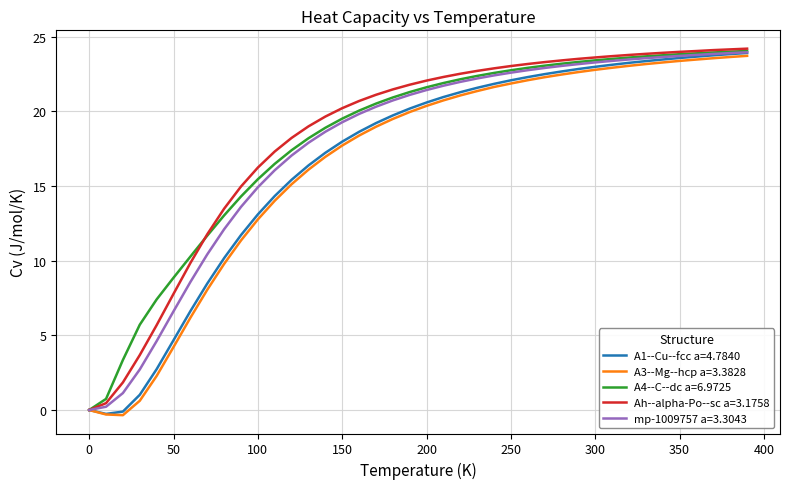

What is the average value of the A4--C--dc a=6.9725 series?

18.2